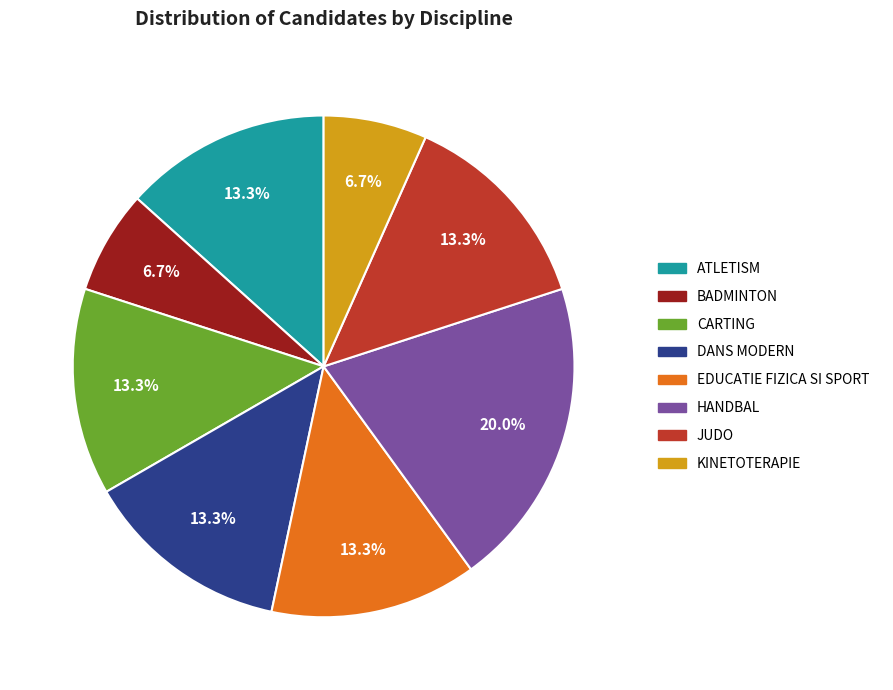

The BADMINTON slice represents 7% of the pie. True or false?

True